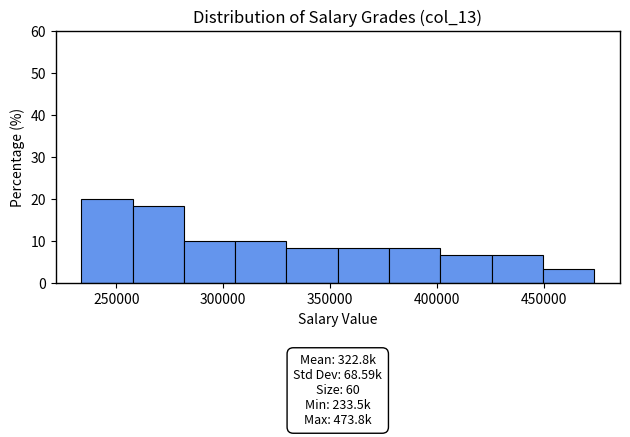

Over which range of the x-axis is the bar tallest?

235000 to 260000